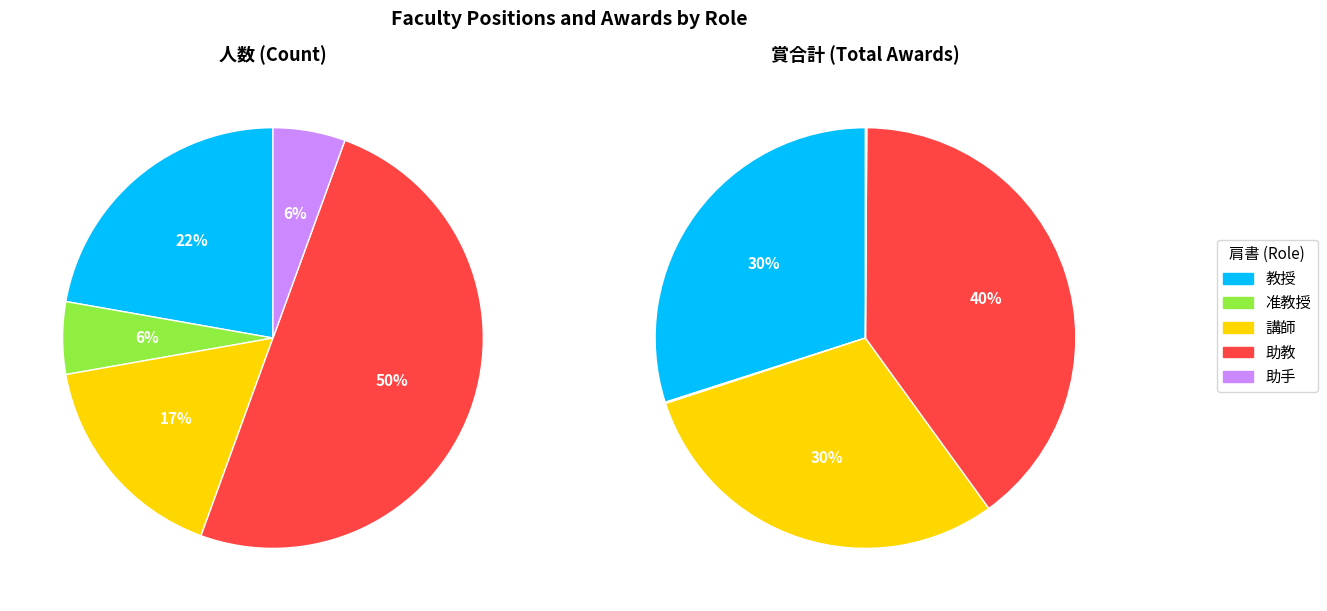

To the nearest percent, what is the difference between the 教授 and 講師 slice percentages?

6%